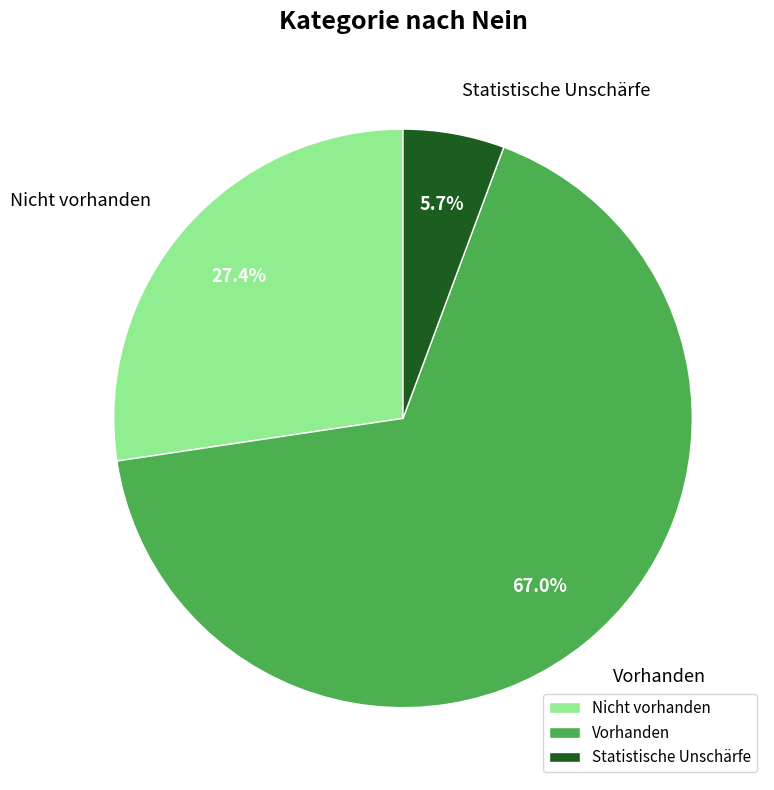

Which category has the biggest portion of the pie?

Vorhanden